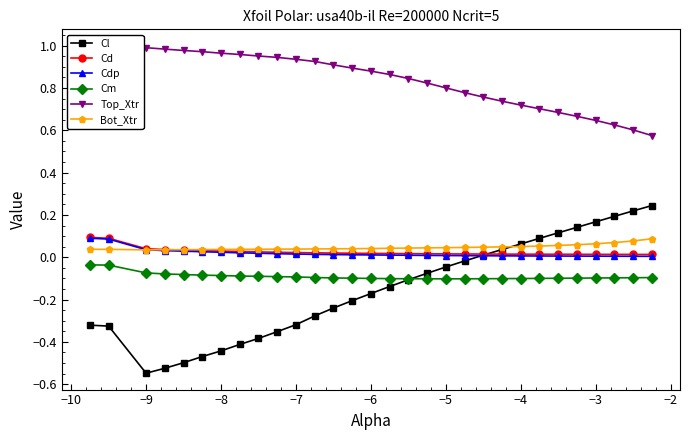

True or false: Cdp and Cd intersect in this chart.

False